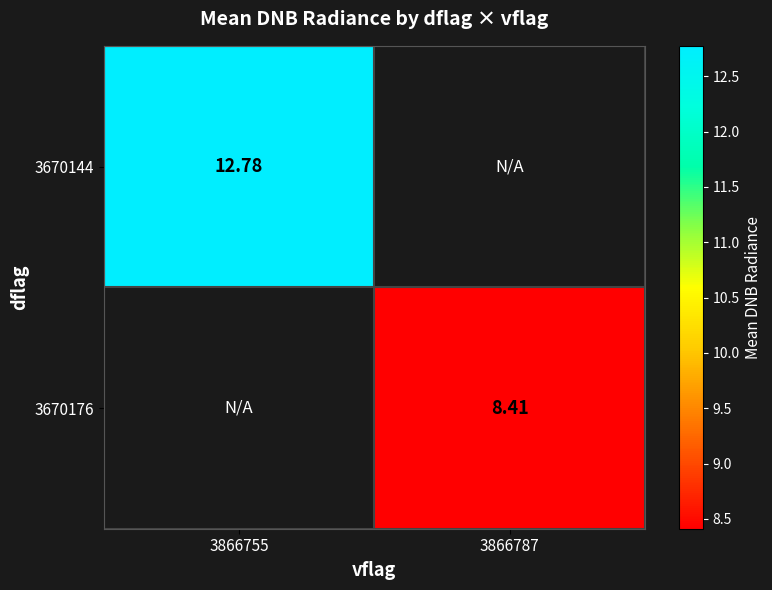

The value of 3670144 at 3866755 is 18.3. True or false?

False